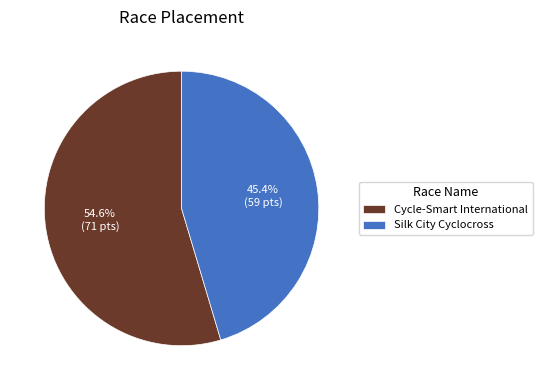

Which slice is the largest?

Cycle-Smart International